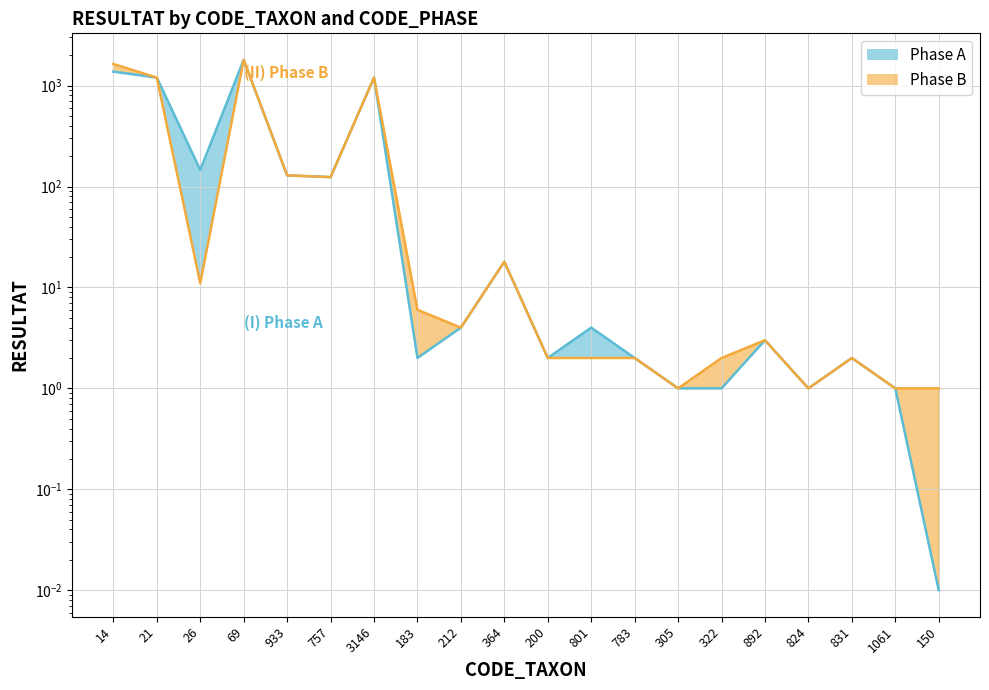

Which series has the largest range (max minus min)?

Phase_A